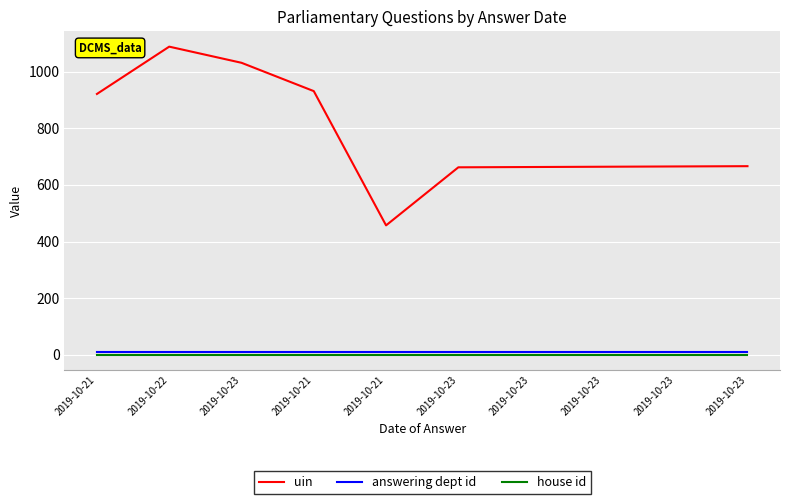

How many distinct data groups are displayed?

3